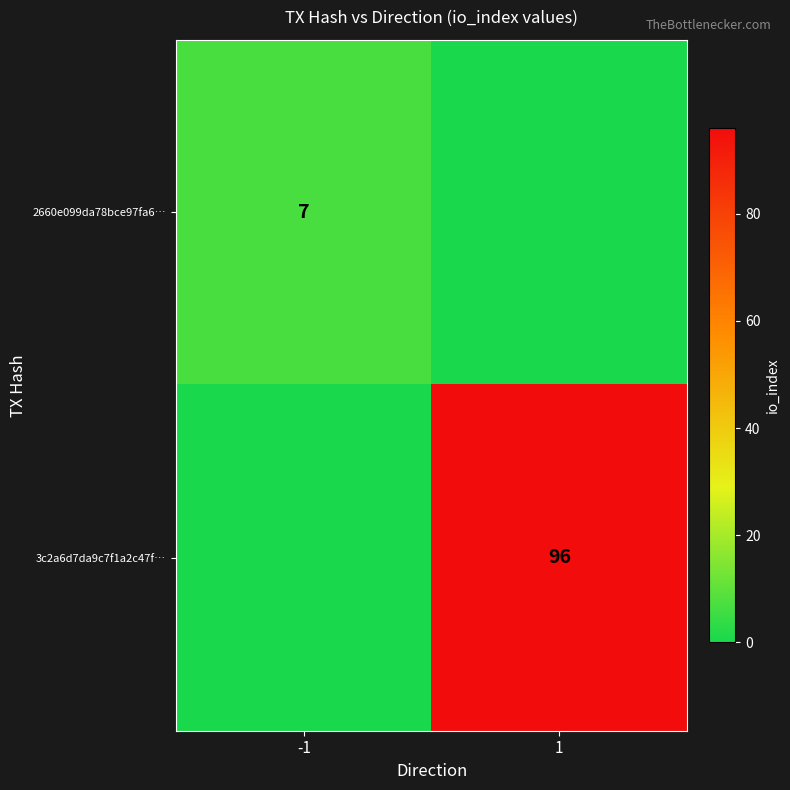

True or false: 2660e099da78bce97fa6… has a value of 7 at -1.

True